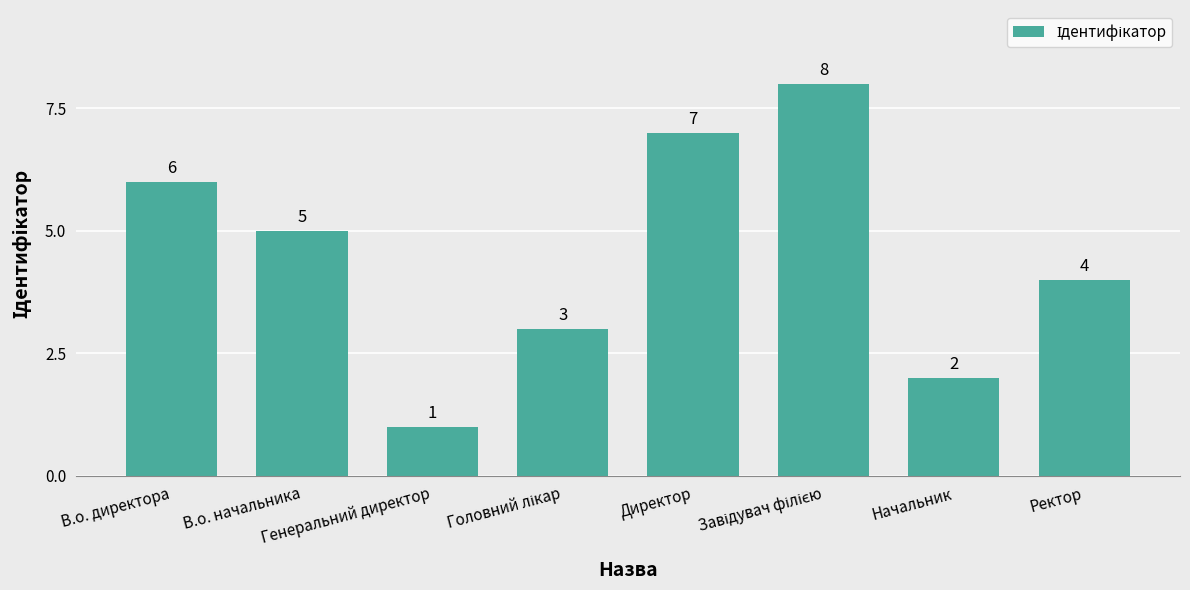

At which label is the value closest to 4?

Ректор